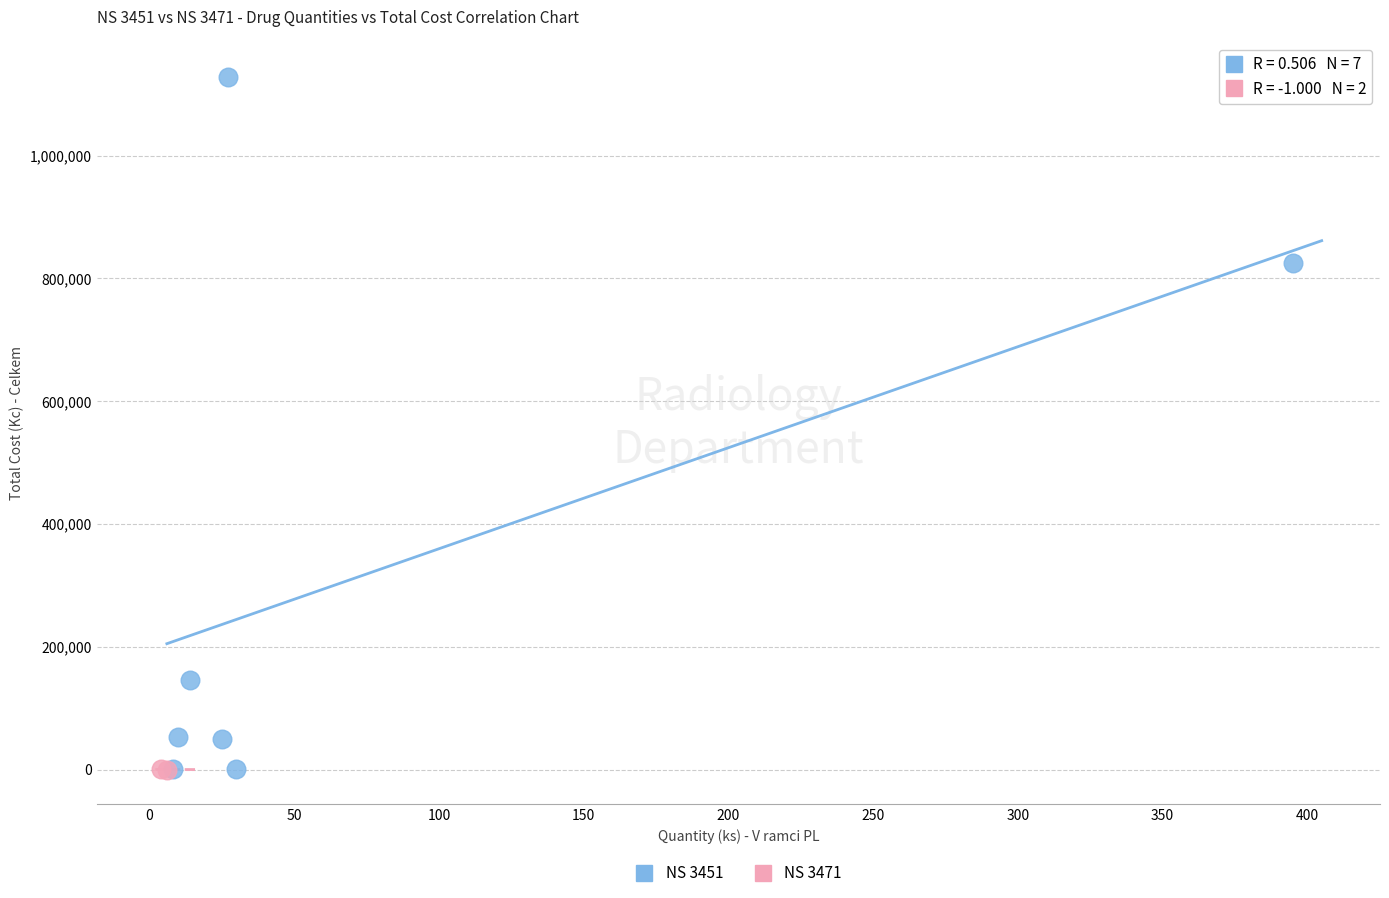

What are all the series names shown in the legend?

NS 3451, NS 3471